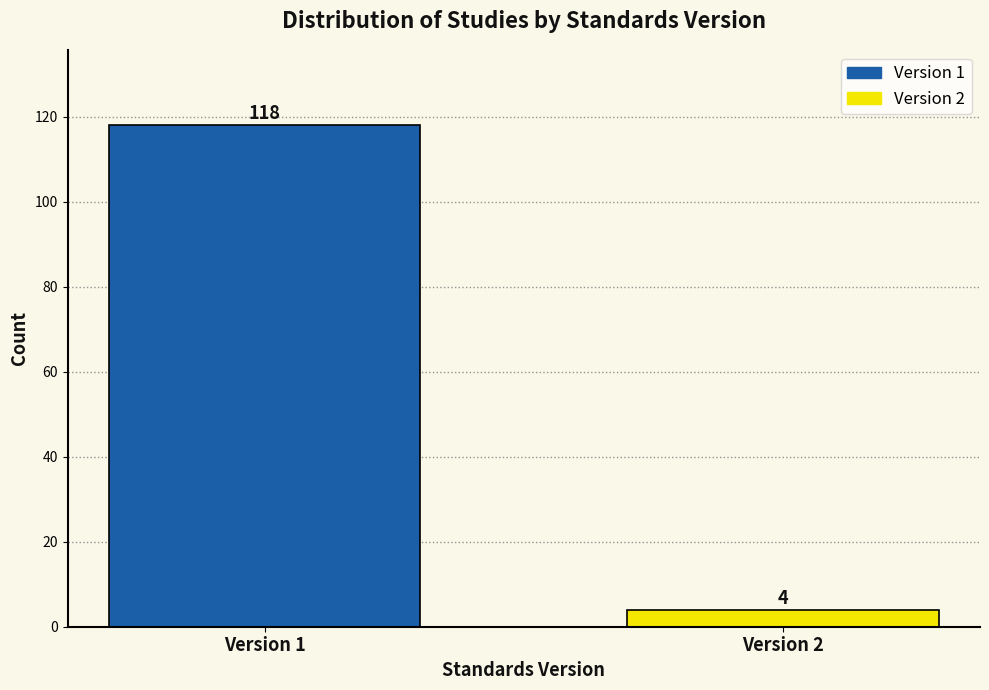

Reading left to right, list all the values displayed in this chart.

Version 1=118	Version 2=4